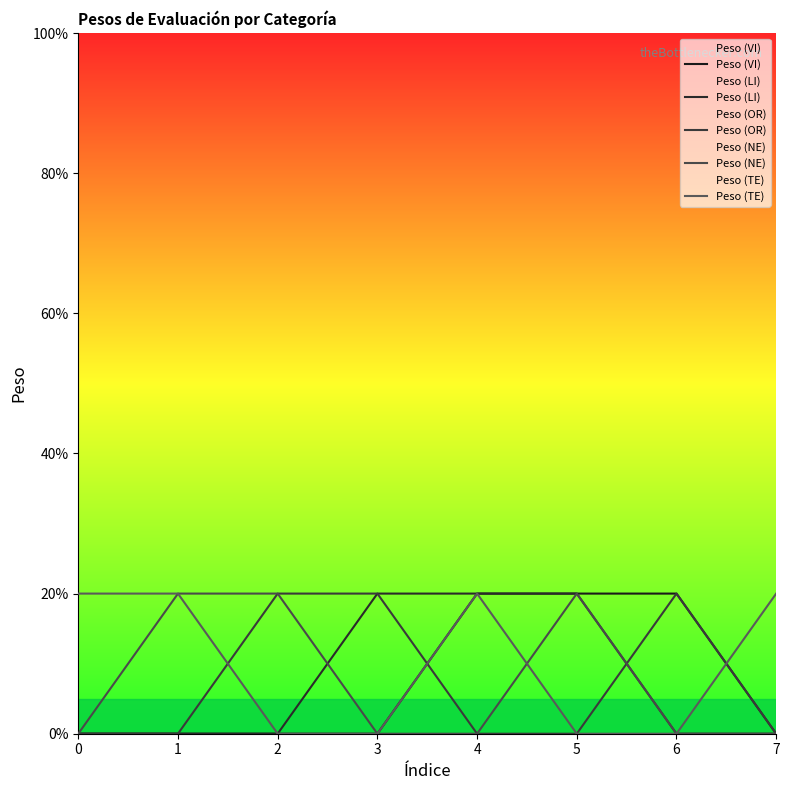

In Peso (TE), how many points are higher than both neighbors (excluding endpoints)?

1